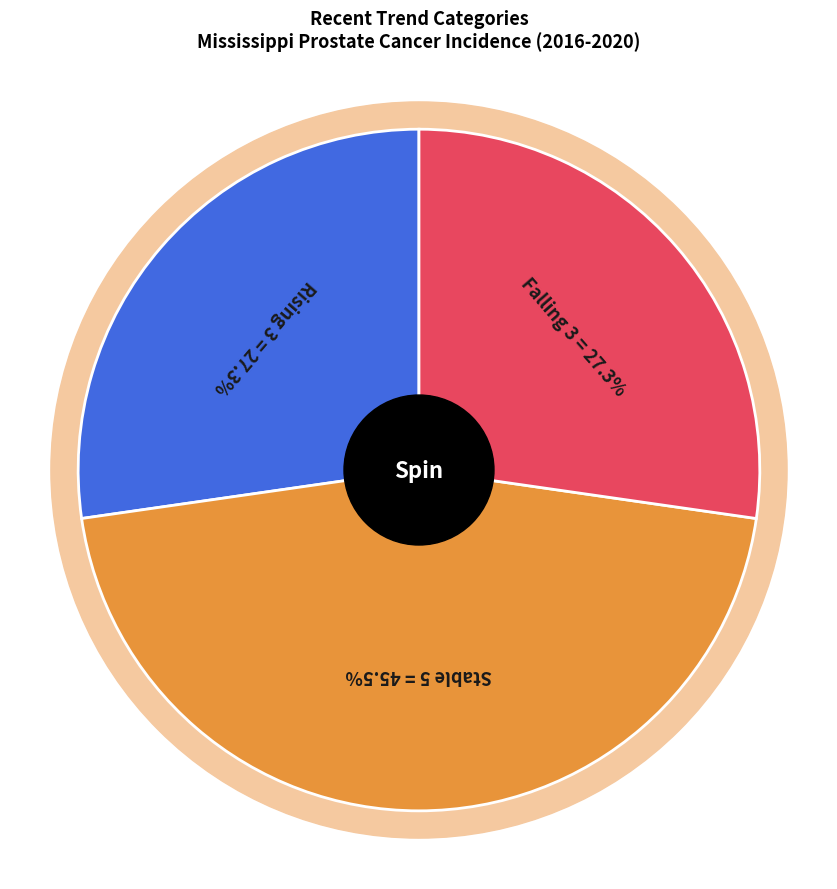

To the nearest percent, what is the difference between the largest and smallest slice percentages?

18%